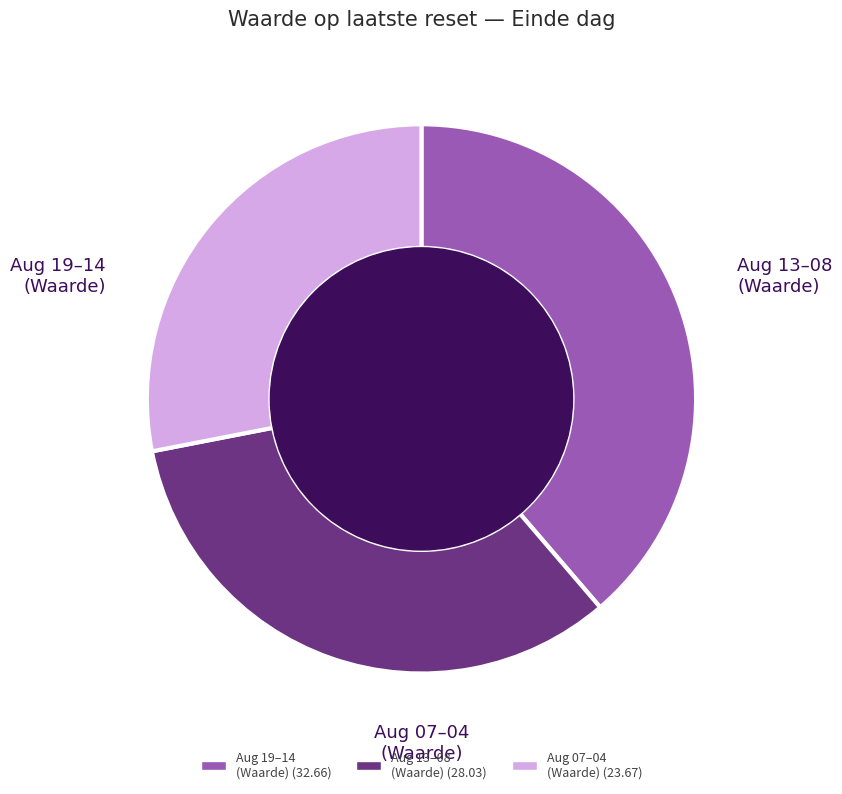

Combined, do Aug 19–14 (Waarde) (32.66) and Aug 13–08 (Waarde) (28.03) account for over 50%?

Yes